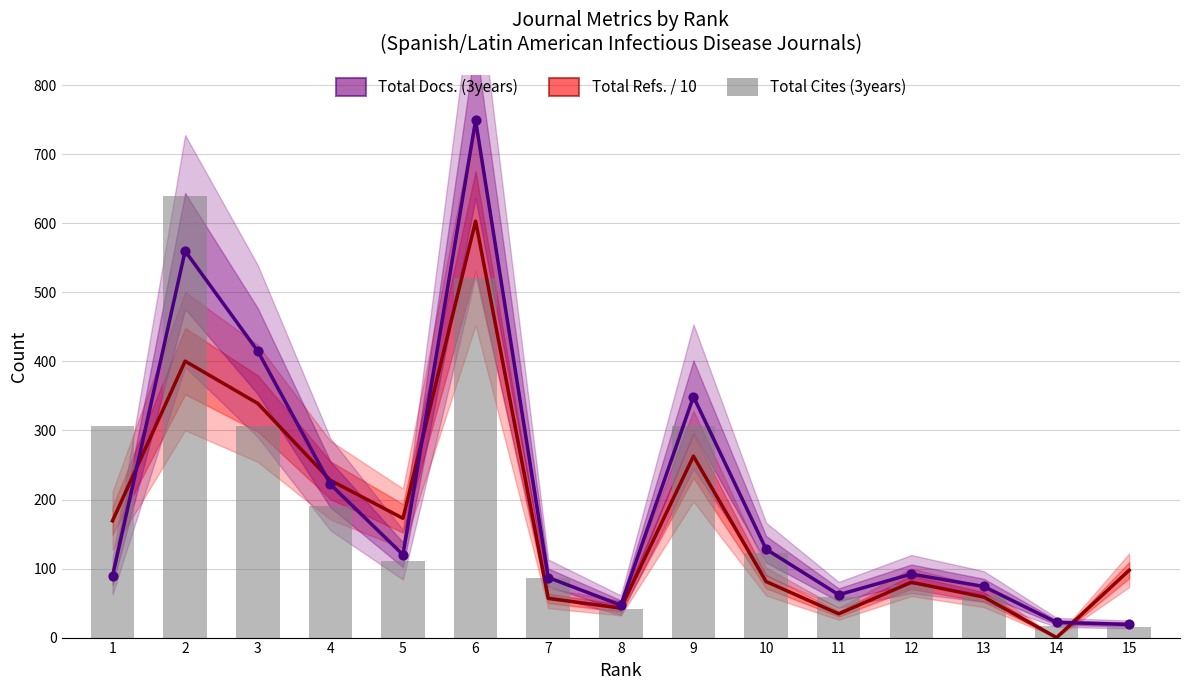

What is the total value across all series at 9?

918.8